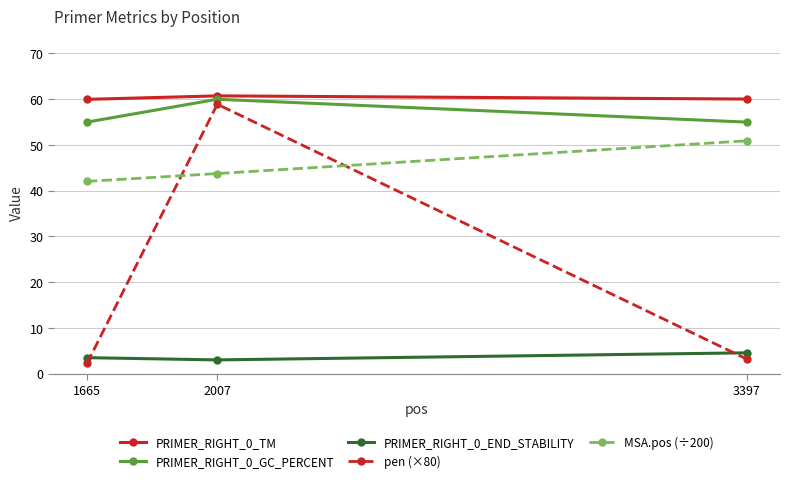

List the series in order of their peak value, highest first.

PRIMER_RIGHT_0_TM, PRIMER_RIGHT_0_GC_PERCENT, pen (×80), MSA.pos (÷200), PRIMER_RIGHT_0_END_STABILITY